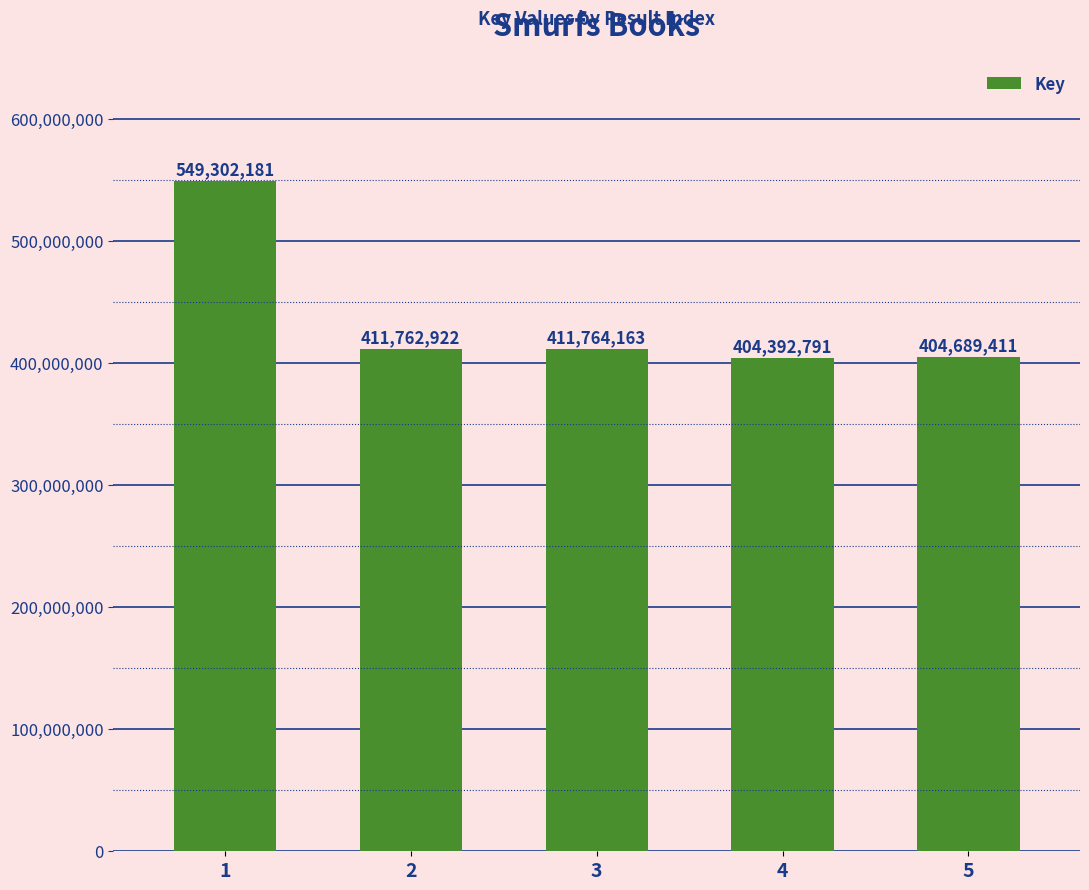

What is the average value?

436382294